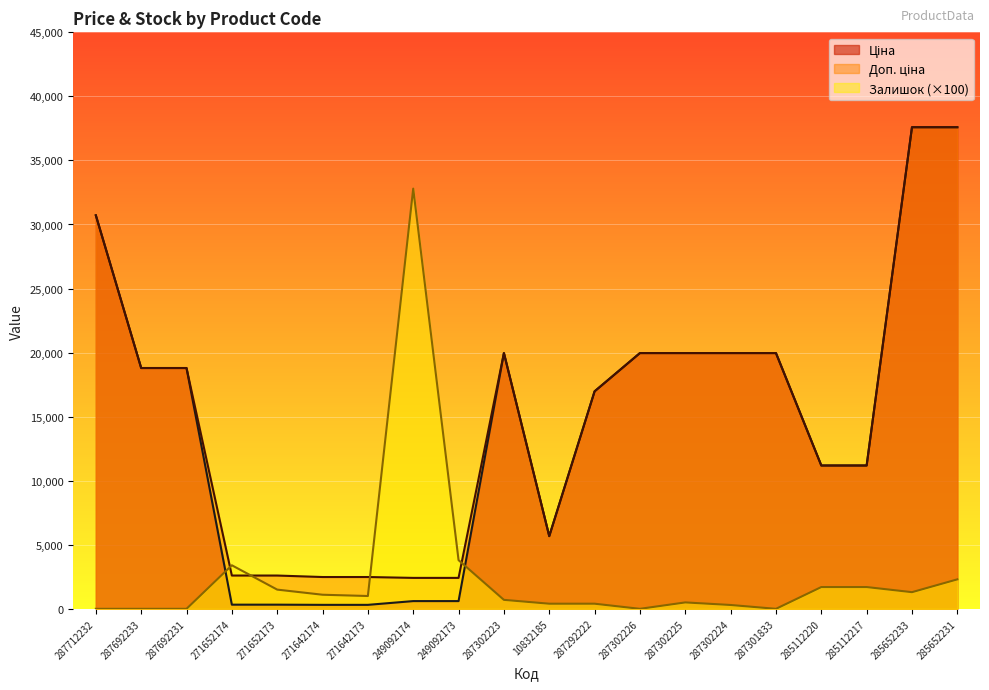

After their last crossing, which series has the higher values: Доп. ціна or Залишок?

Доп. ціна